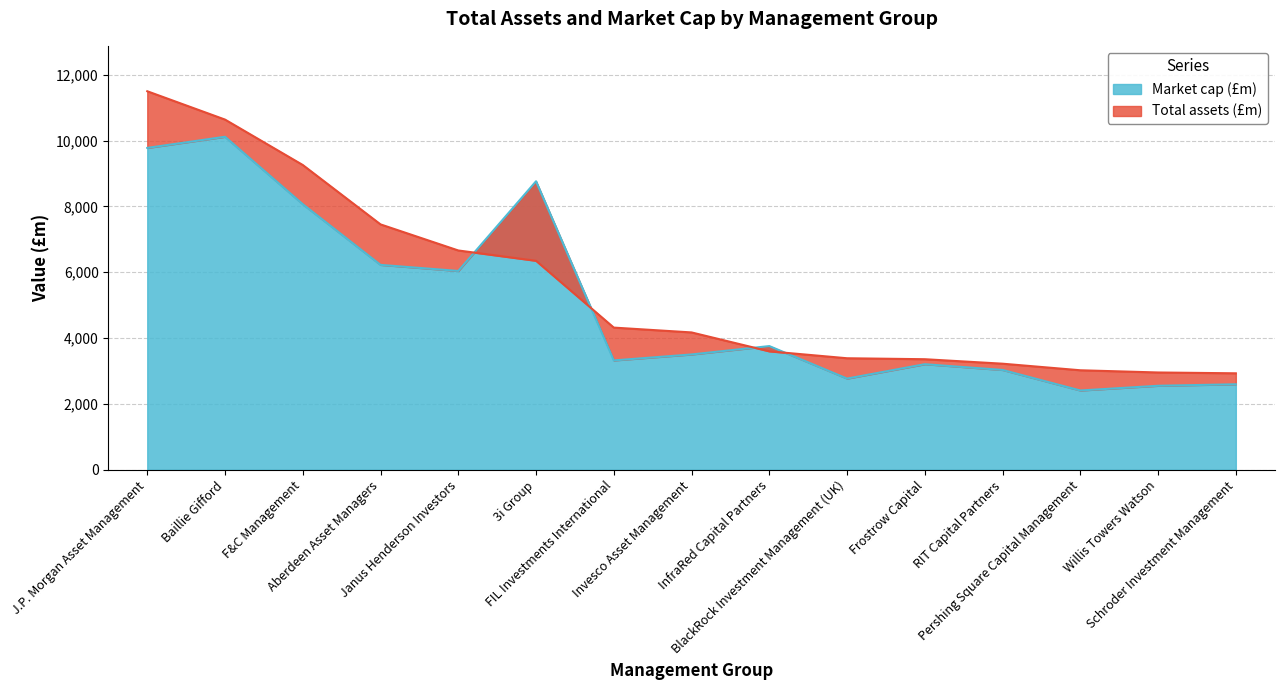

True or false: Market cap (£m) has more than 2 interior local peaks.

True